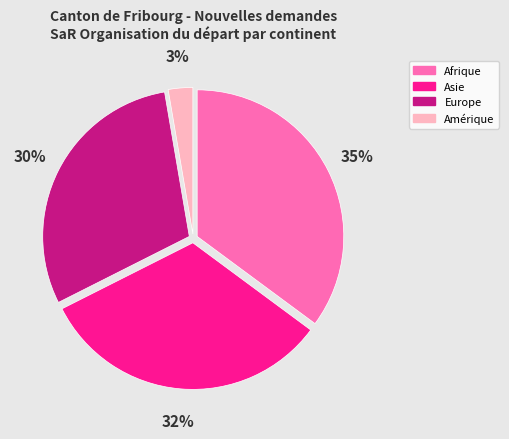

Which category has the smallest portion of the pie?

Amérique